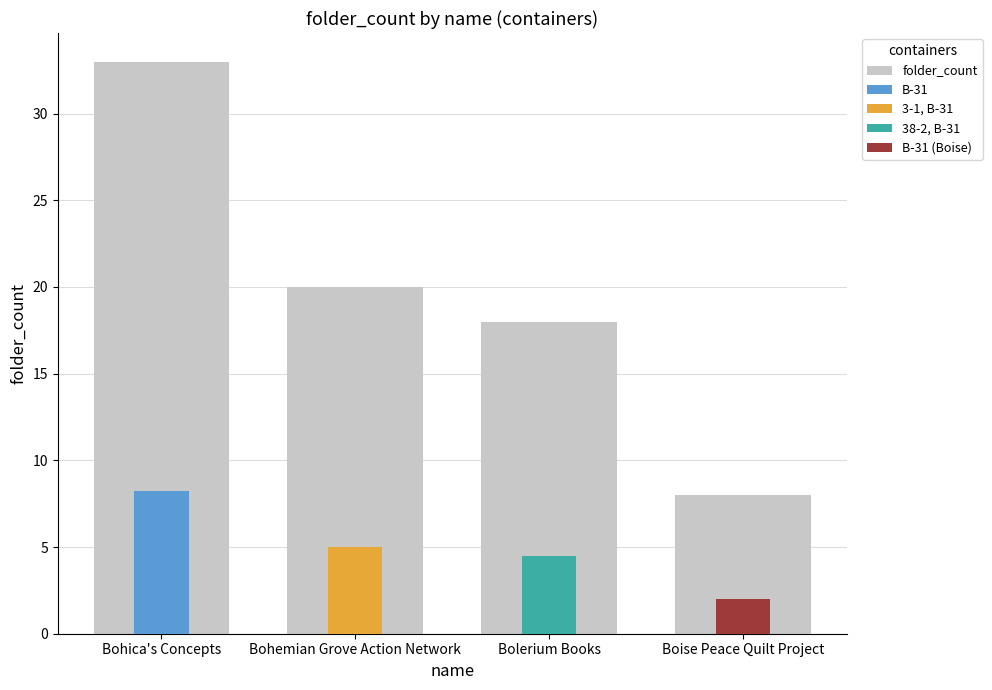

Does the chart contain any negative values?

No